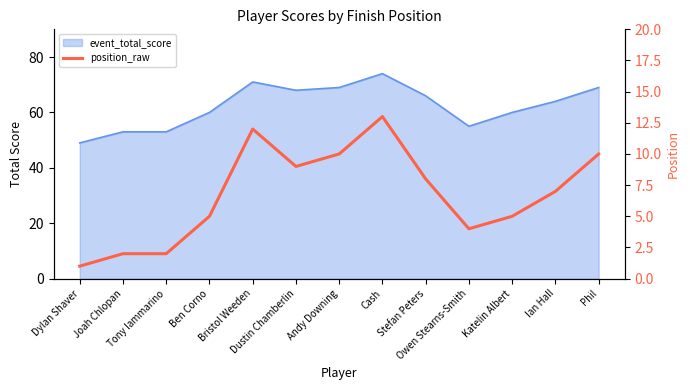

What is the average value?

7